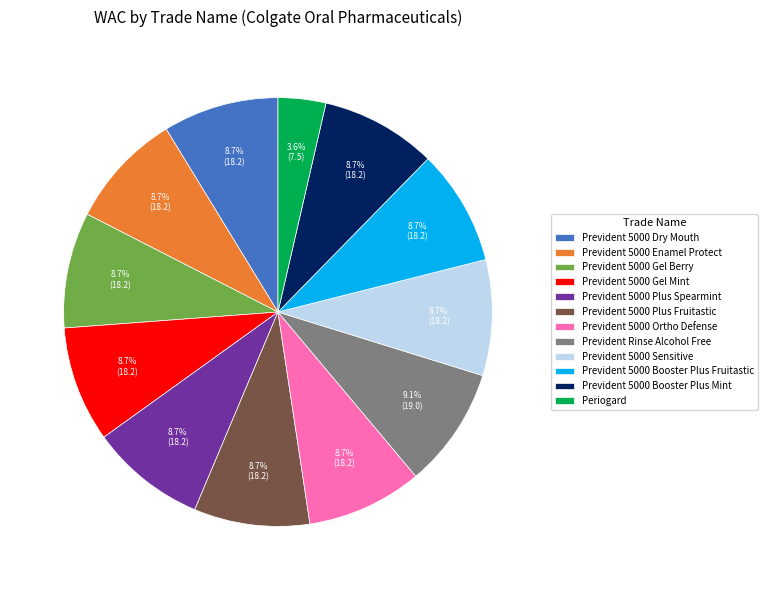

To the nearest percent, what is the average slice percentage?

8%